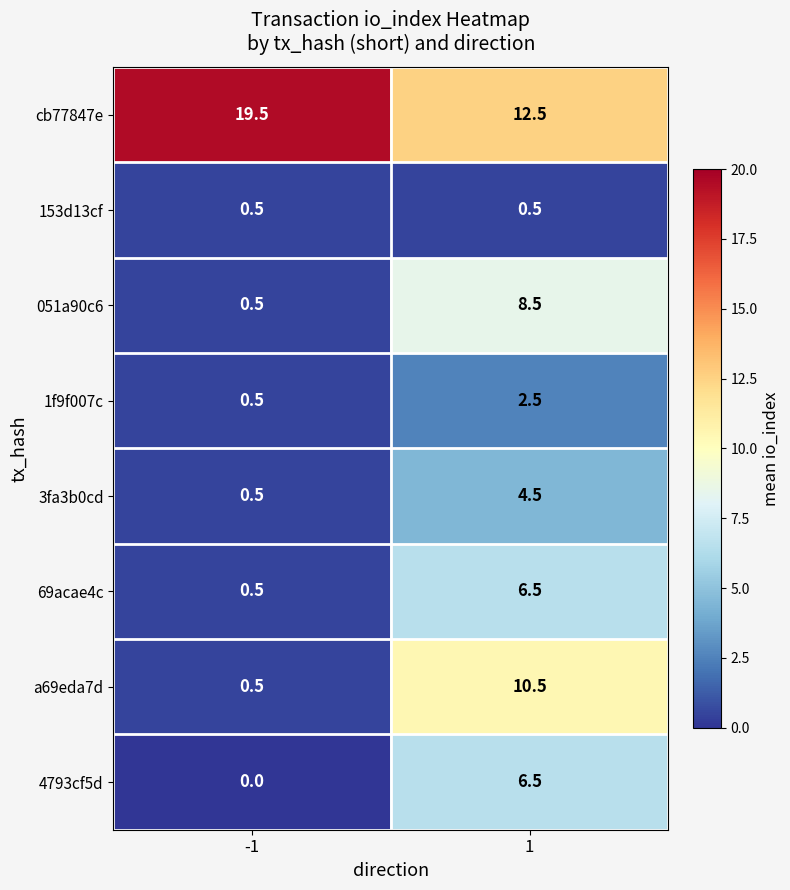

Reading left to right, extract all data points from this chart.

cb77847e: 19.5	12.5
153d13cf: 0.5	0.5
051a90c6: 0.5	8.5
1f9f007c: 0.5	2.5
3fa3b0cd: 0.5	4.5
69acae4c: 0.5	6.5
a69eda7d: 0.5	10.5
4793cf5d: 0.0	6.5